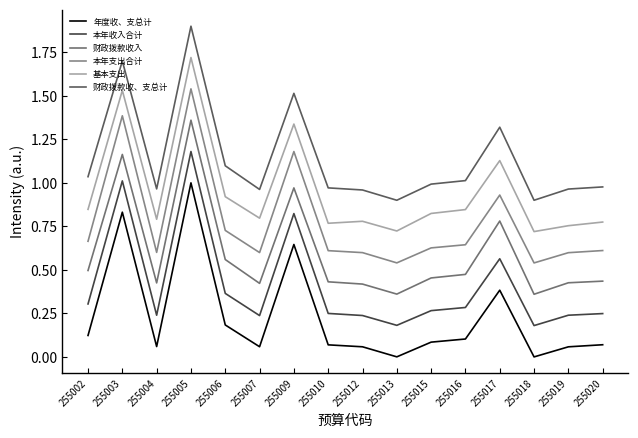

Is this an area chart (filled region under the line)?

No